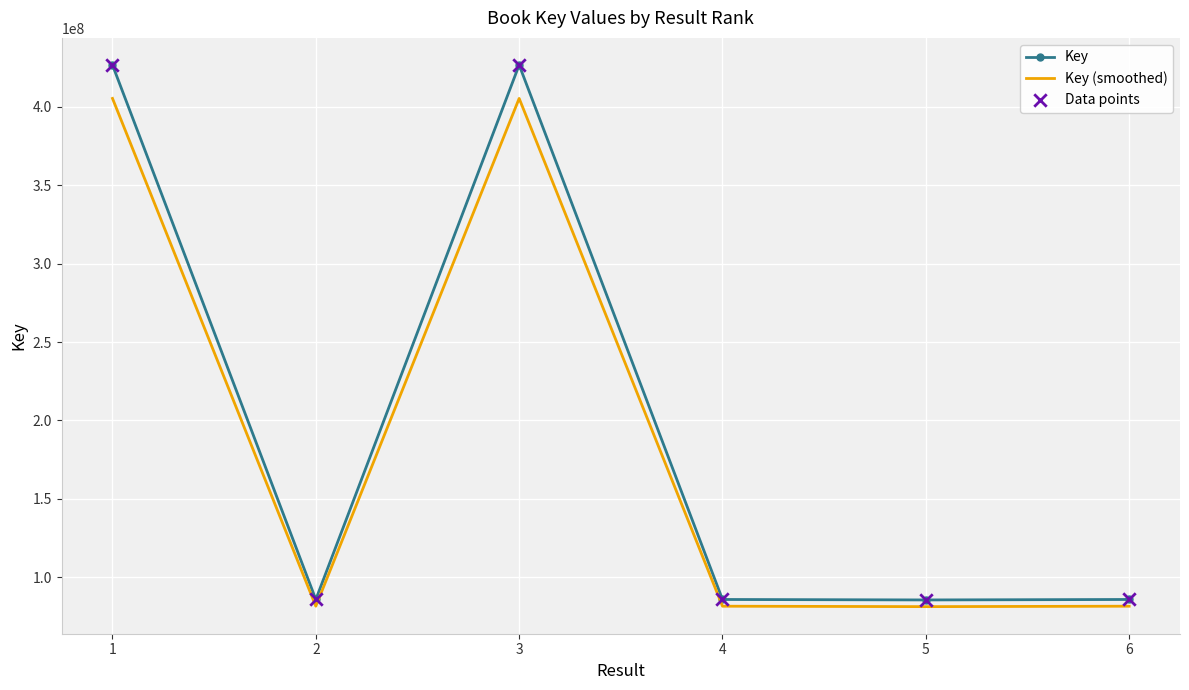

Which series has the largest range (max minus min)?

Key